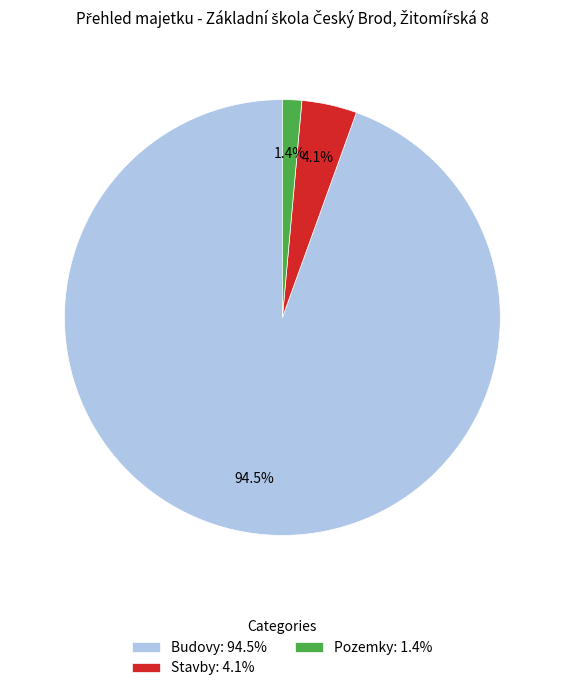

To the nearest percent, what is the difference between the Budovy and Stavby slice percentages?

90%